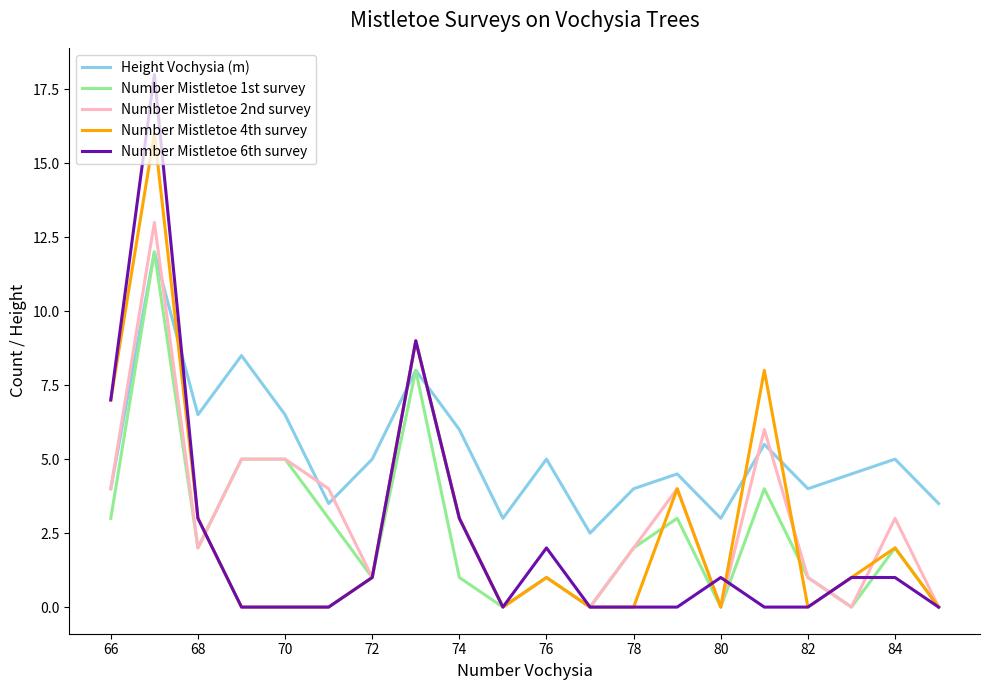

Which series has the largest total across all categories?

Height Vochysia (m)